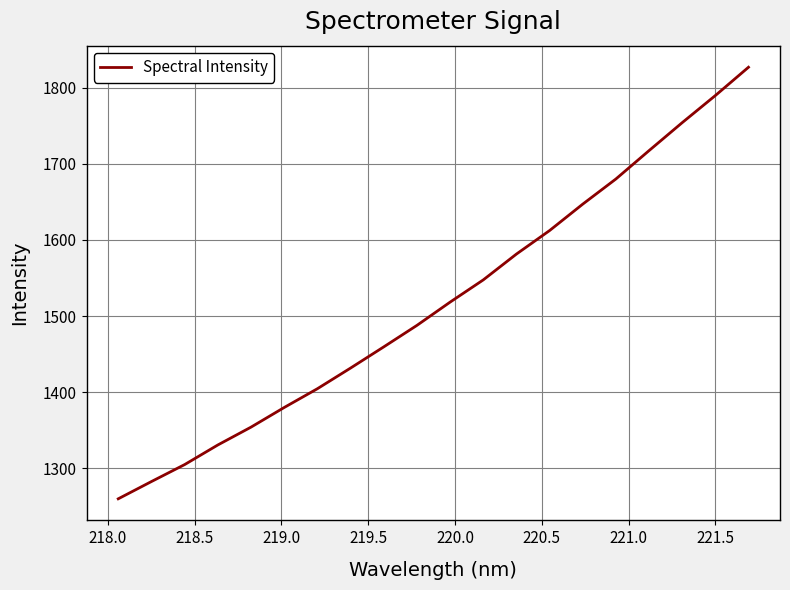

What is the difference between the maximum and minimum values?

567.2